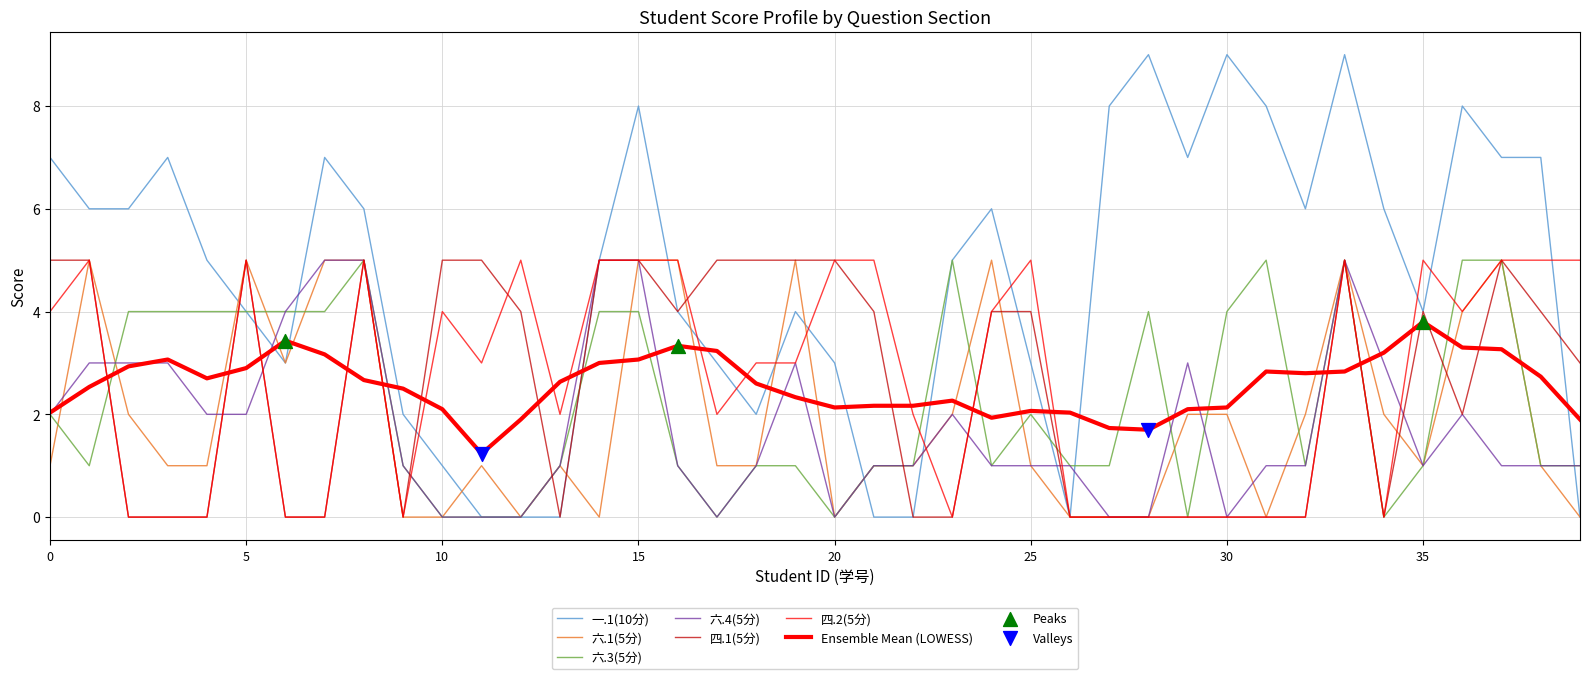

Which series has the largest total across all categories?

一.1(10分)